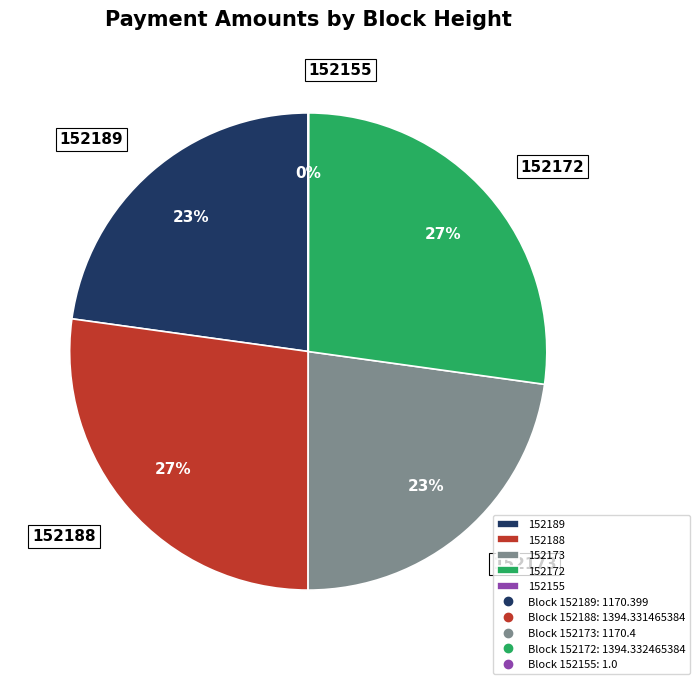

Approximately how many times larger is the value at 152173 compared to 152189?

1.0